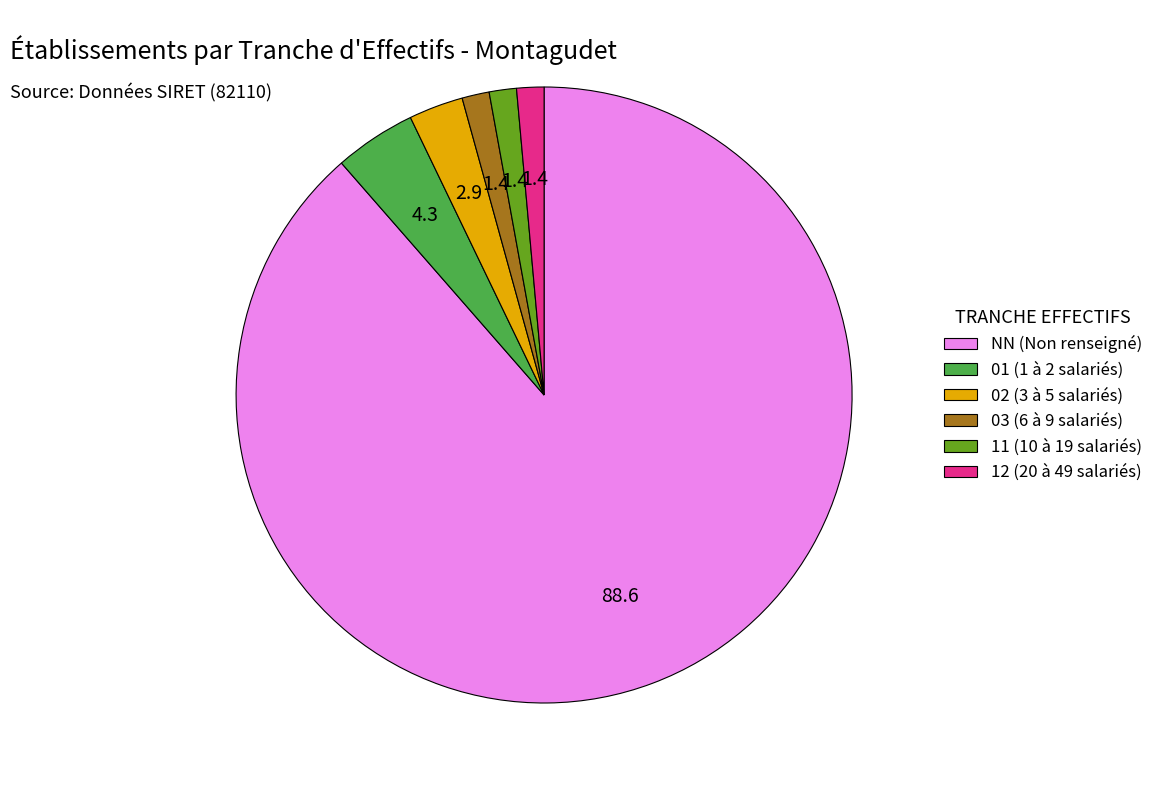

Approximately how many times larger is the value at 11 (10 à 19 salariés) compared to 12 (20 à 49 salariés)?

1.0